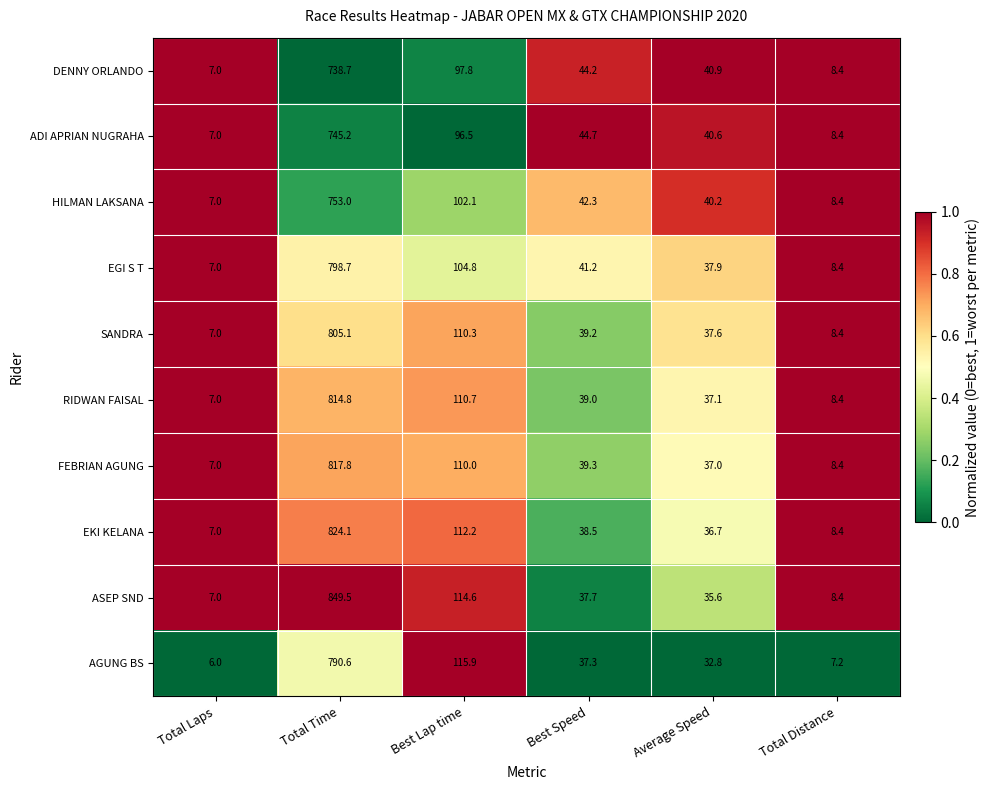

Which series has the largest range (max minus min)?

ASEP SND